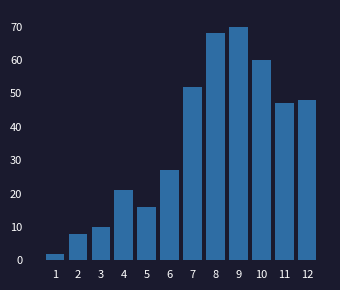

Reading left to right, list all the values displayed in this chart.

1=2	2=8	3=10	4=21	5=16	6=27	7=52	8=68	9=70	10=60	11=47	12=48